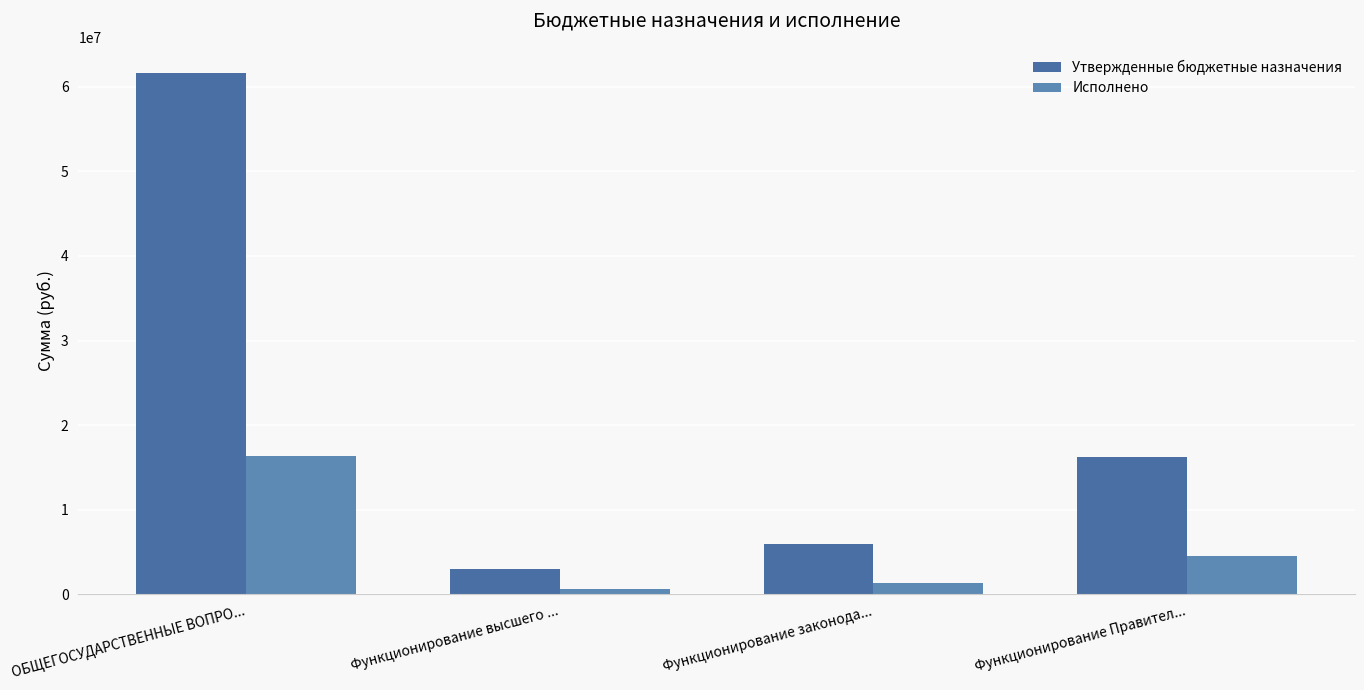

Reading right to left, what are all the values shown in this chart?

Утвержденные бюджетные назначения: Функционирование Правител...=16201102.0	Функционирование законода...=5954987.0	Функционирование высшего ...=3038450.0	ОБЩЕГОСУДАРСТВЕННЫЕ ВОПРО...=61612723.0
Исполнено: Функционирование Правител...=4501168.4	Функционирование законода...=1340201.7	Функционирование высшего ...=610099.0	ОБЩЕГОСУДАРСТВЕННЫЕ ВОПРО...=16355462.4